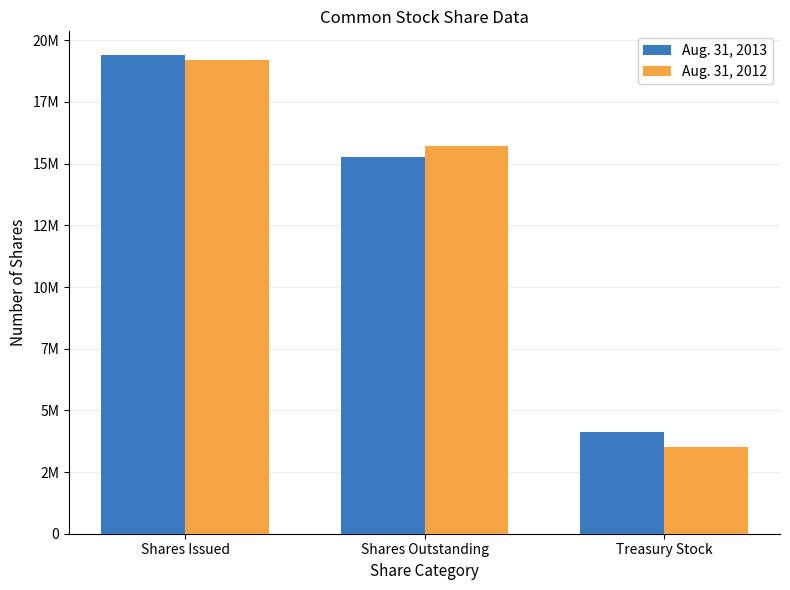

True or false: Aug. 31, 2013 has a value of 15285536 at Shares Outstanding.

True